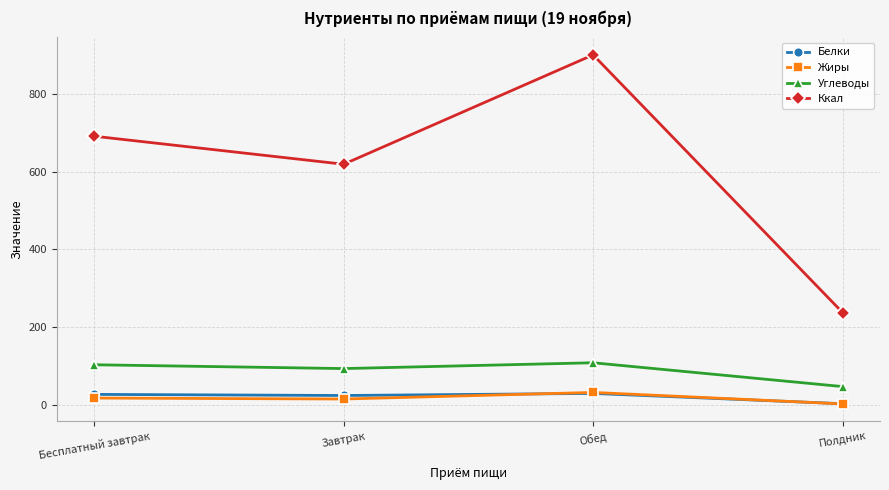

True or false: Жиры has more than 1 interior local peaks.

False